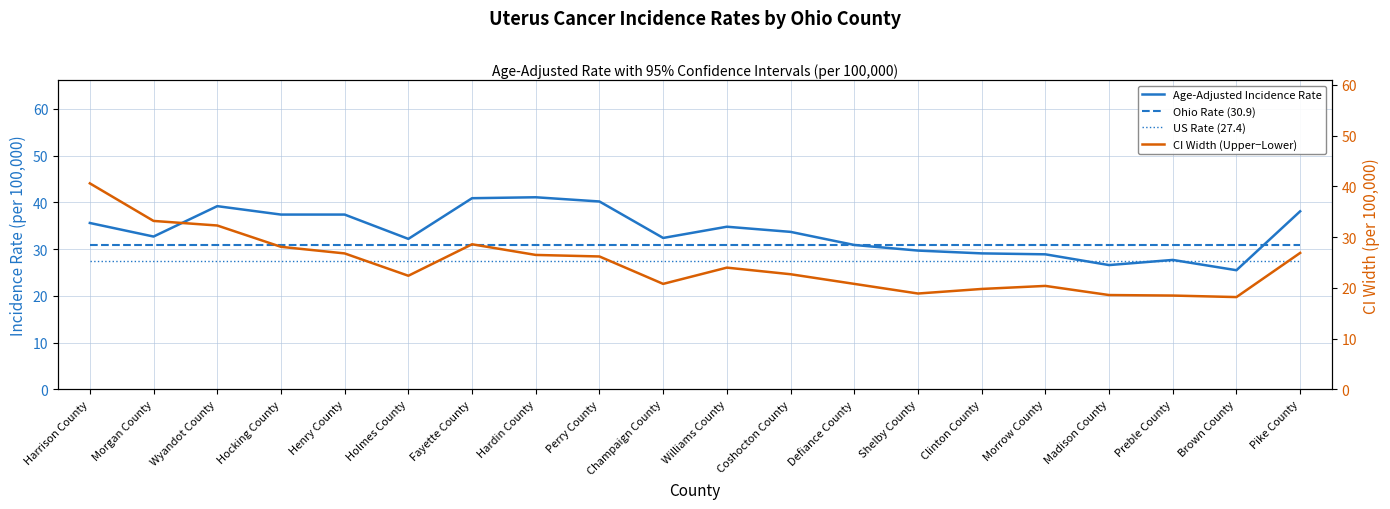

True or false: Ohio Rate (30.9) has a value of 12.9 at Hocking County.

False